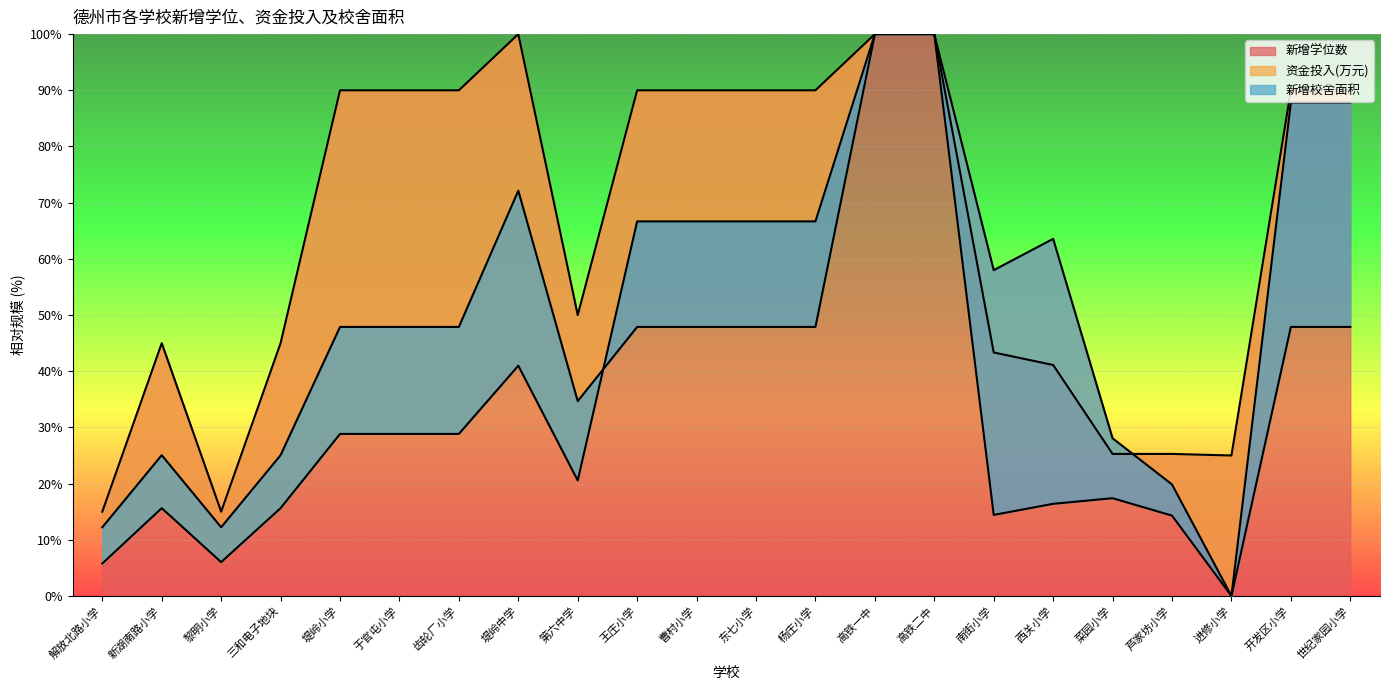

What is the approximate value of 新增学位数 at 高铁一中?

100.0